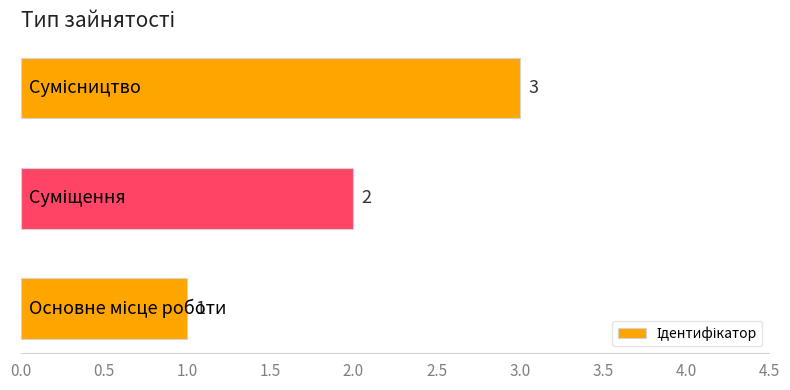

Count the values in the range 1 to 3.

3